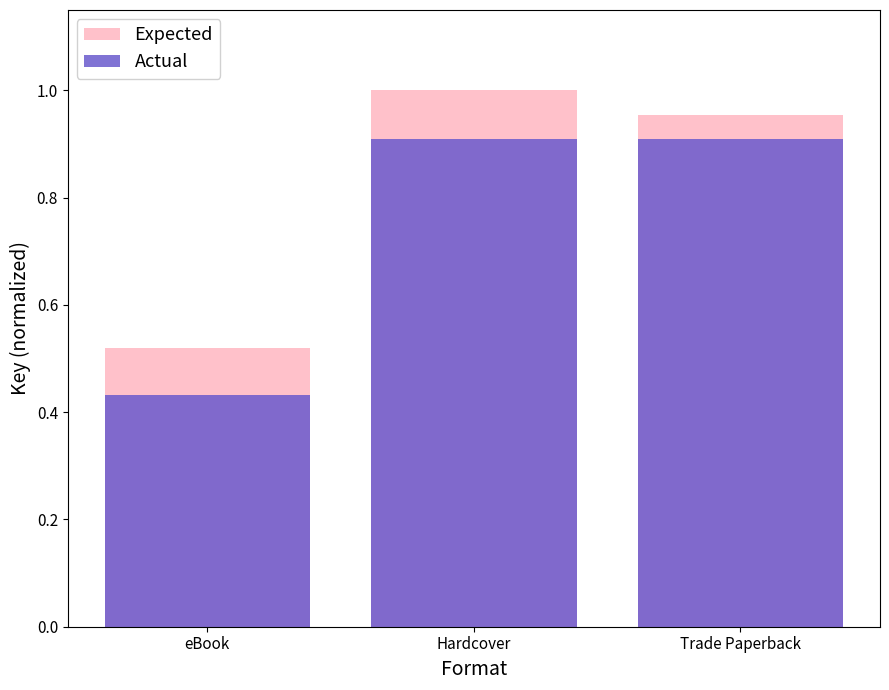

At which category is the sum across all series the highest?

Hardcover